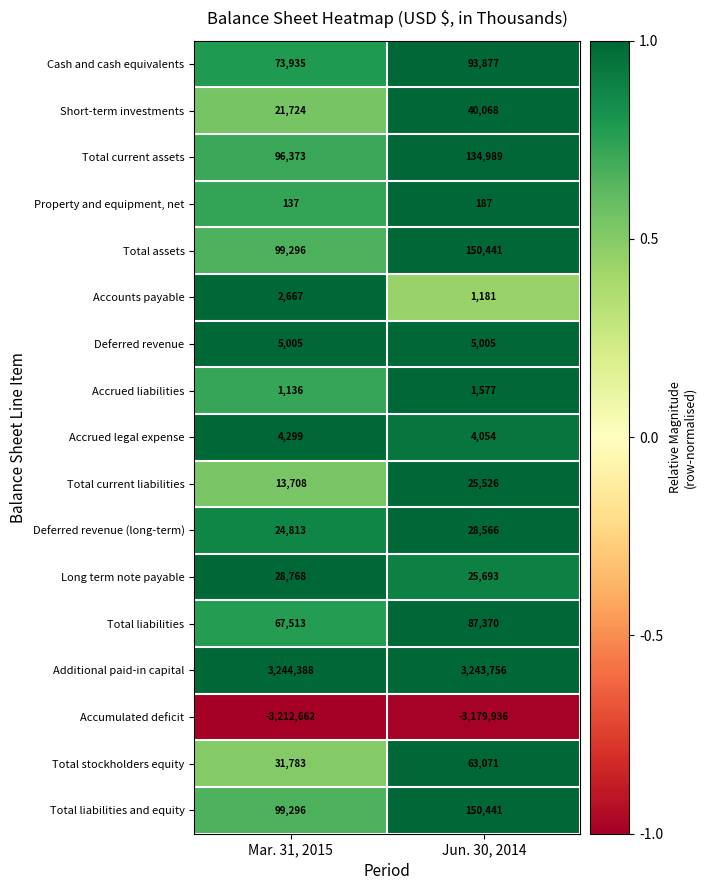

At which category does the chart reach its minimum across all series?

Mar. 31, 2015